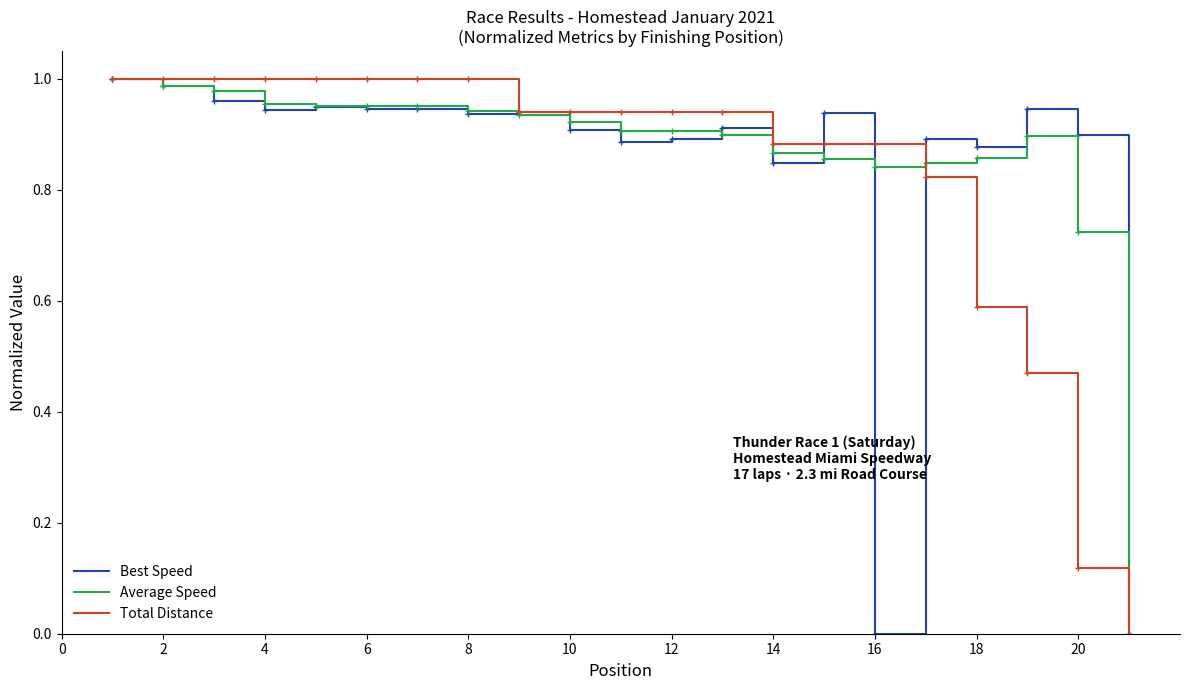

Does the chart display data point markers on the line(s)?

No